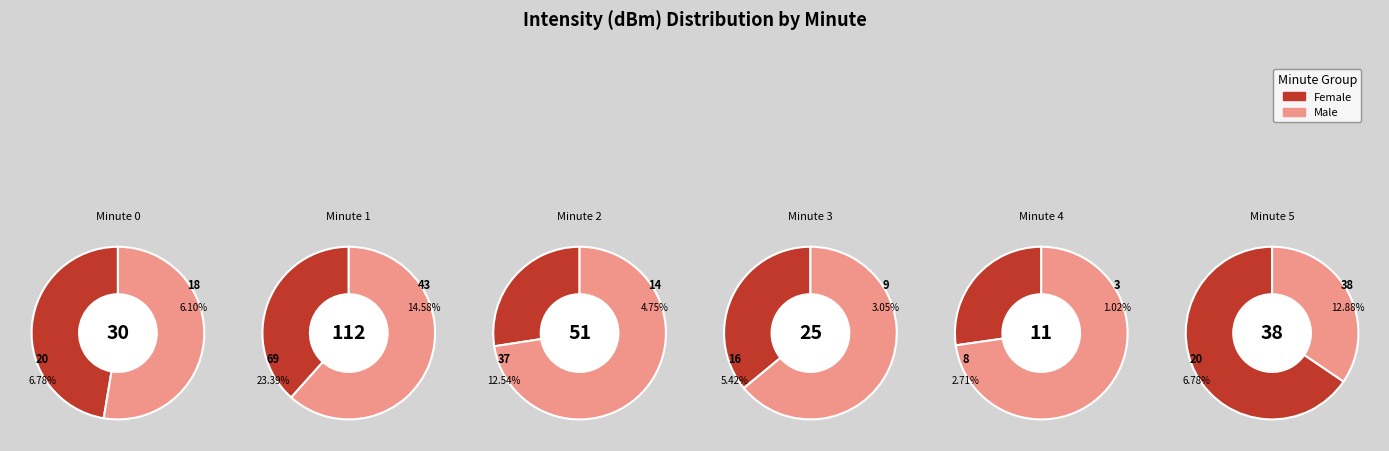

Combined, do 3 and 1 account for over 50%?

No